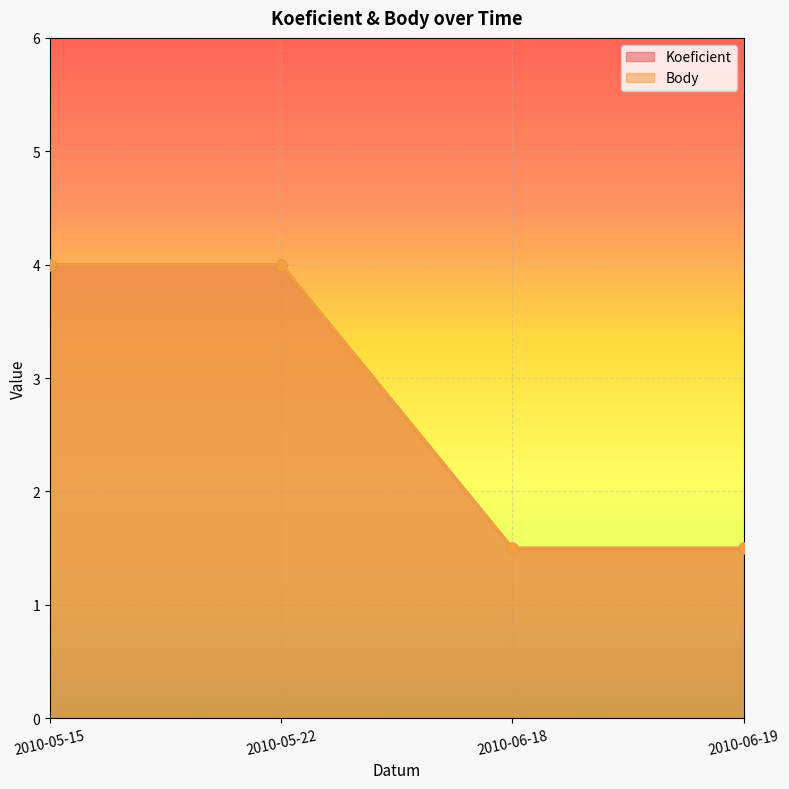

Which series reaches the maximum Y coordinate?

Koeficient